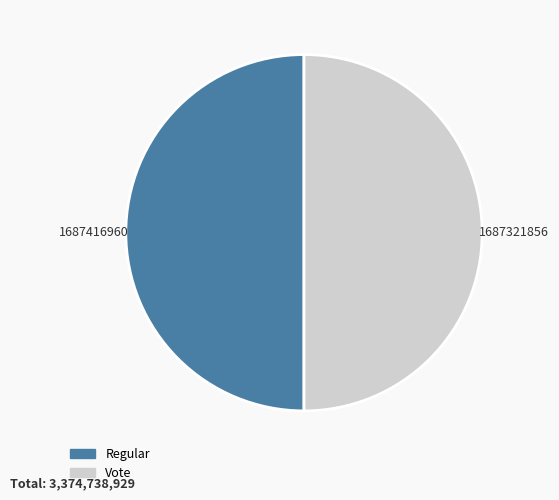

What is the ratio of the value at Vote to the value at Regular?

1.0